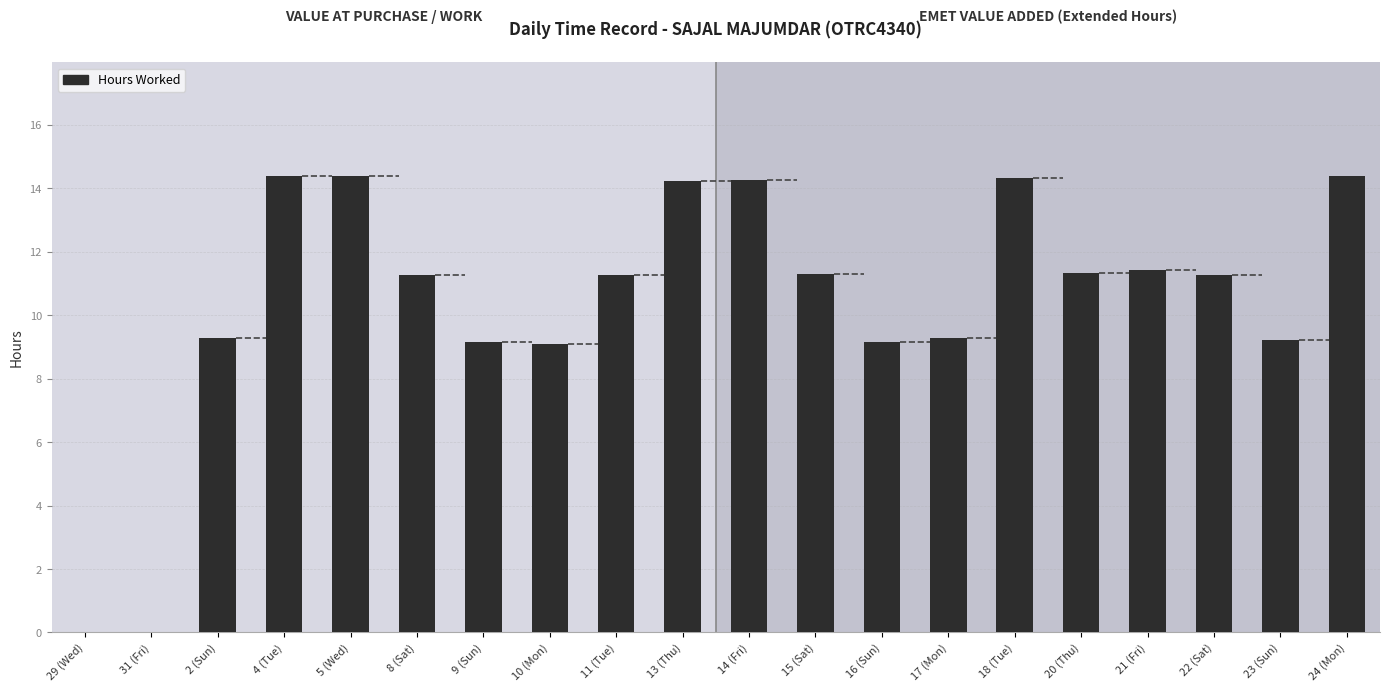

Count the number of categories in the chart.

20